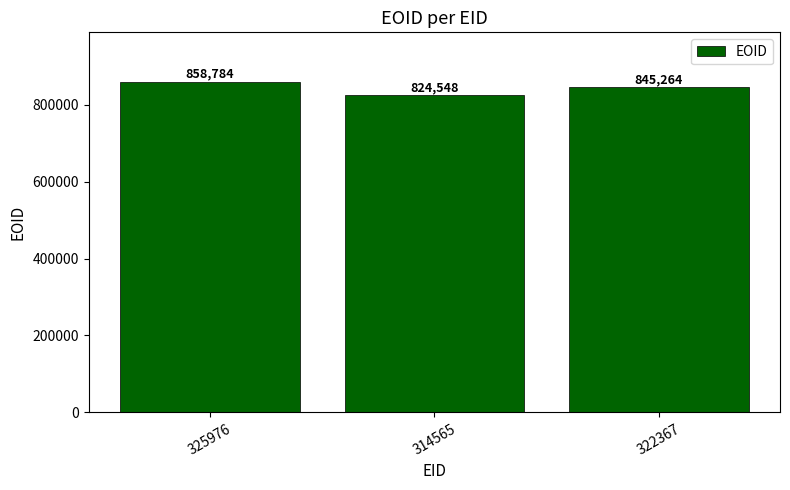

What position from the left is 325976?

1